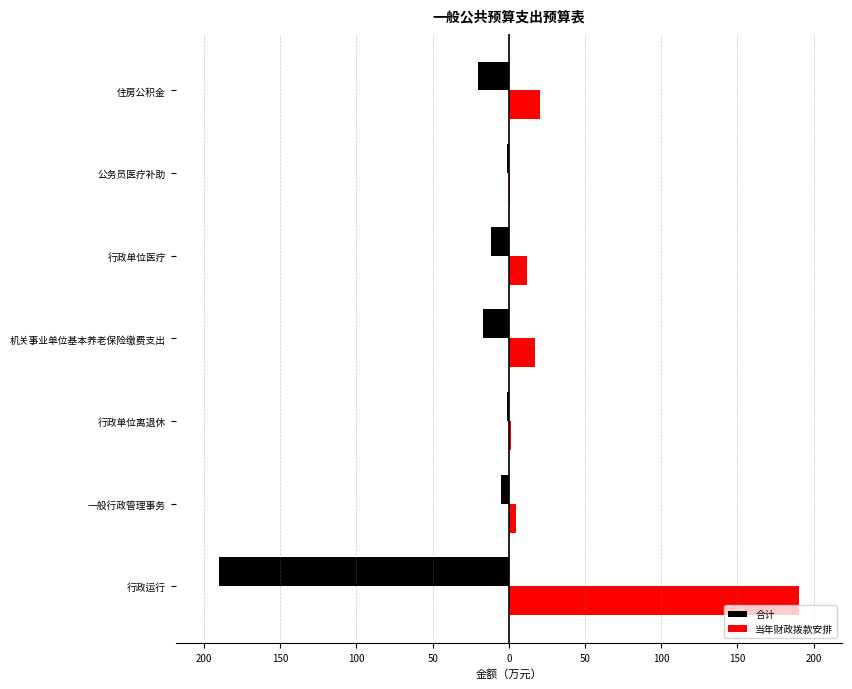

What is the smallest value displayed?

-190.1